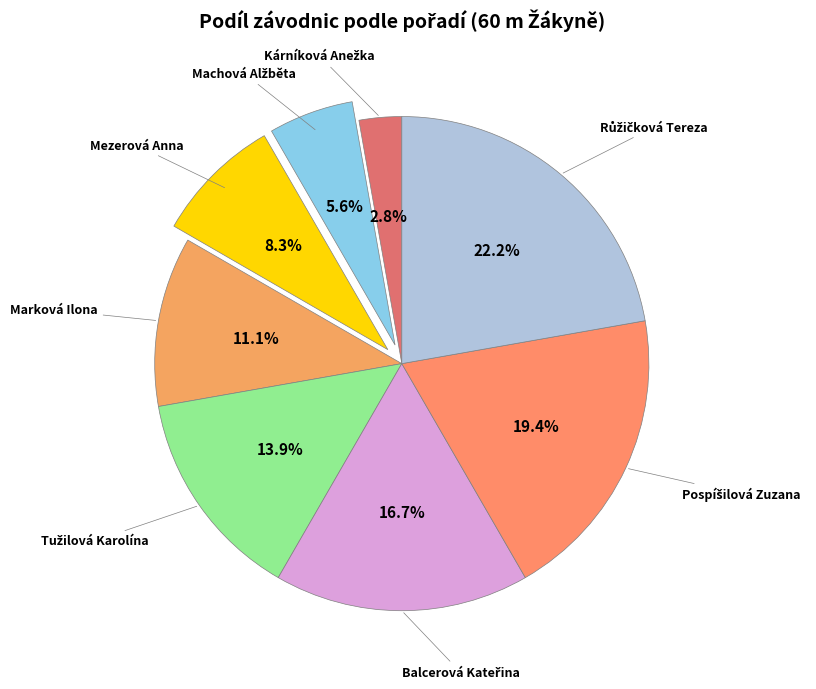

To the nearest percent, what is the average slice percentage?

12%